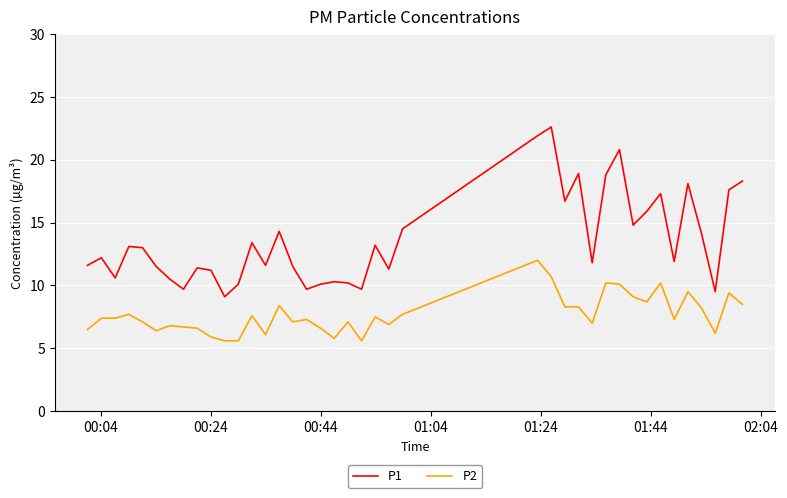

What is the difference between the maximum and minimum values in the P2 series?

6.4